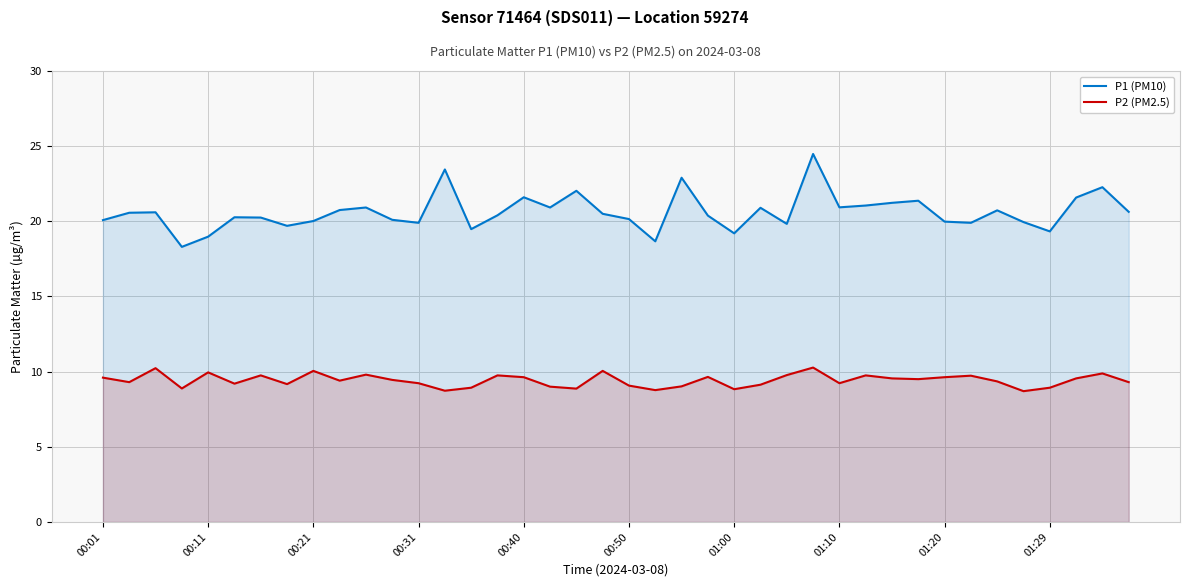

What position from the right is 34?

6